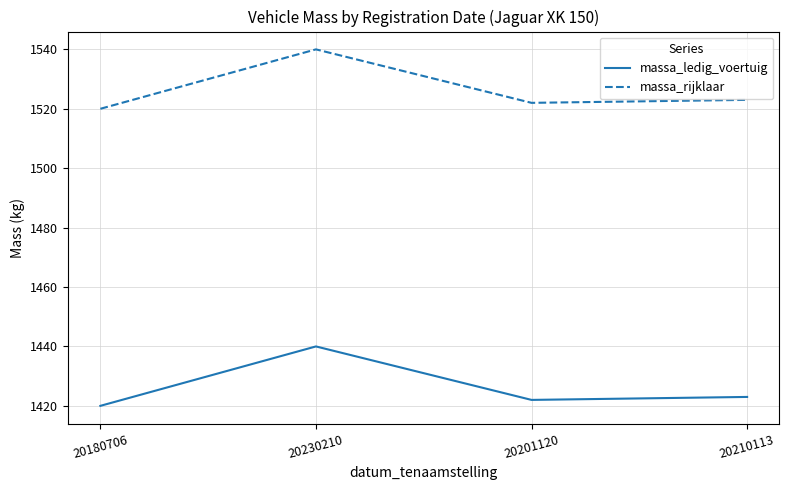

How many lines are shown in the chart?

2